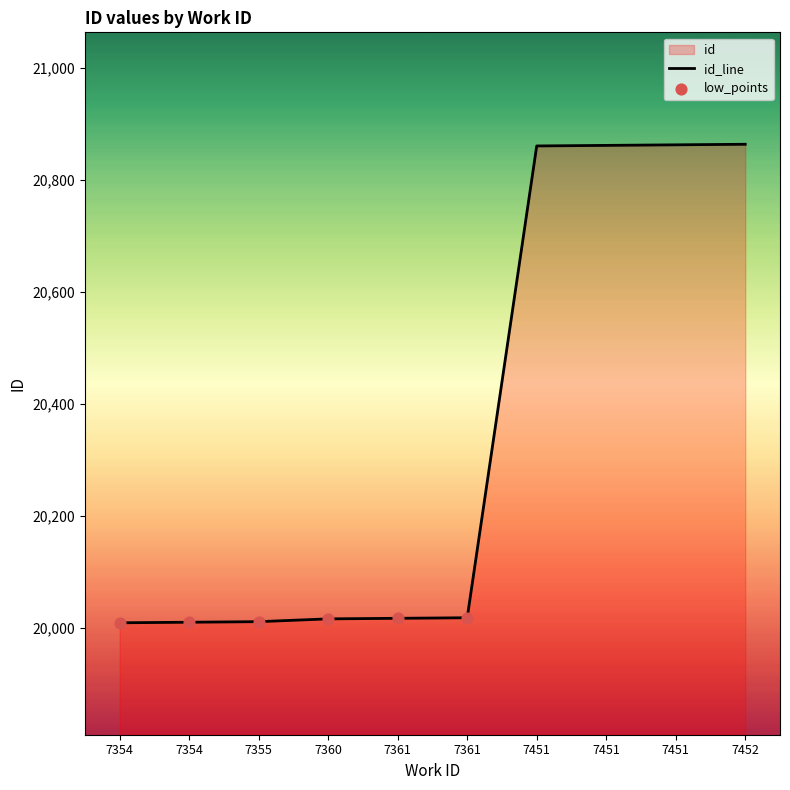

Which has a higher value, 7452 or 7451?

7452